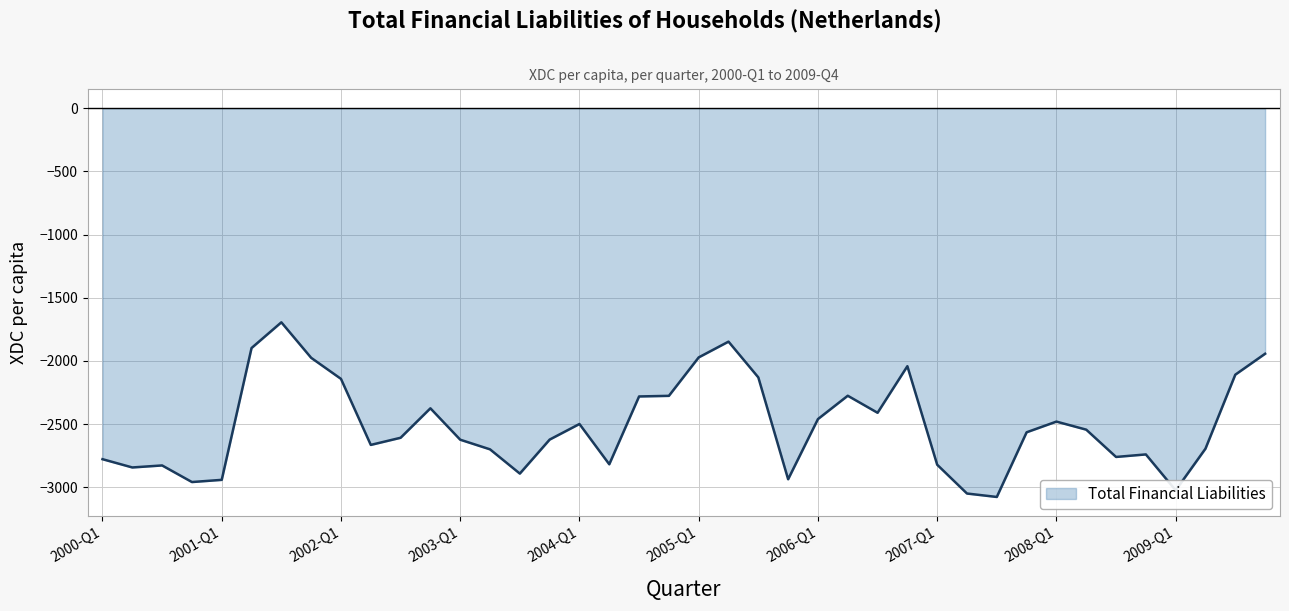

What is the difference between the maximum and minimum values?

1382.5